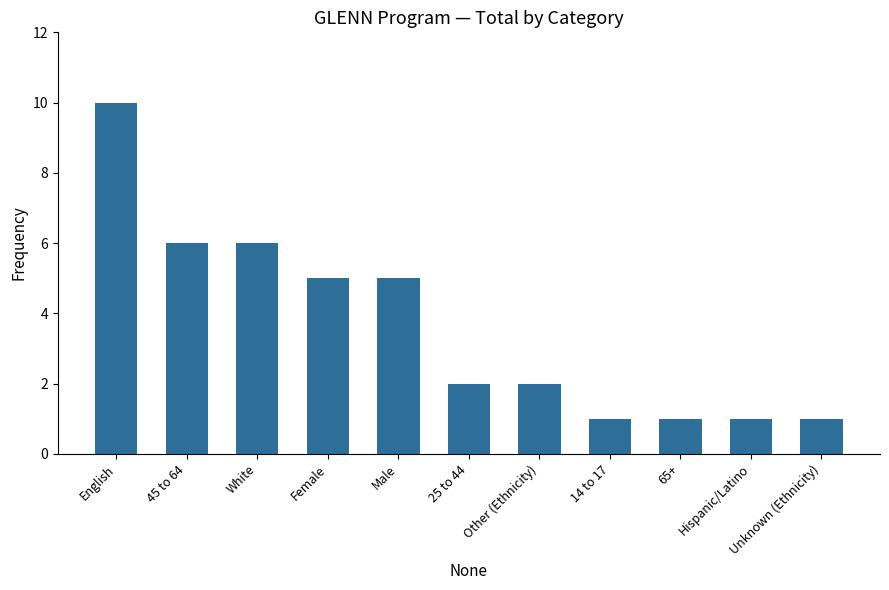

The value at White is 6. True or false?

True